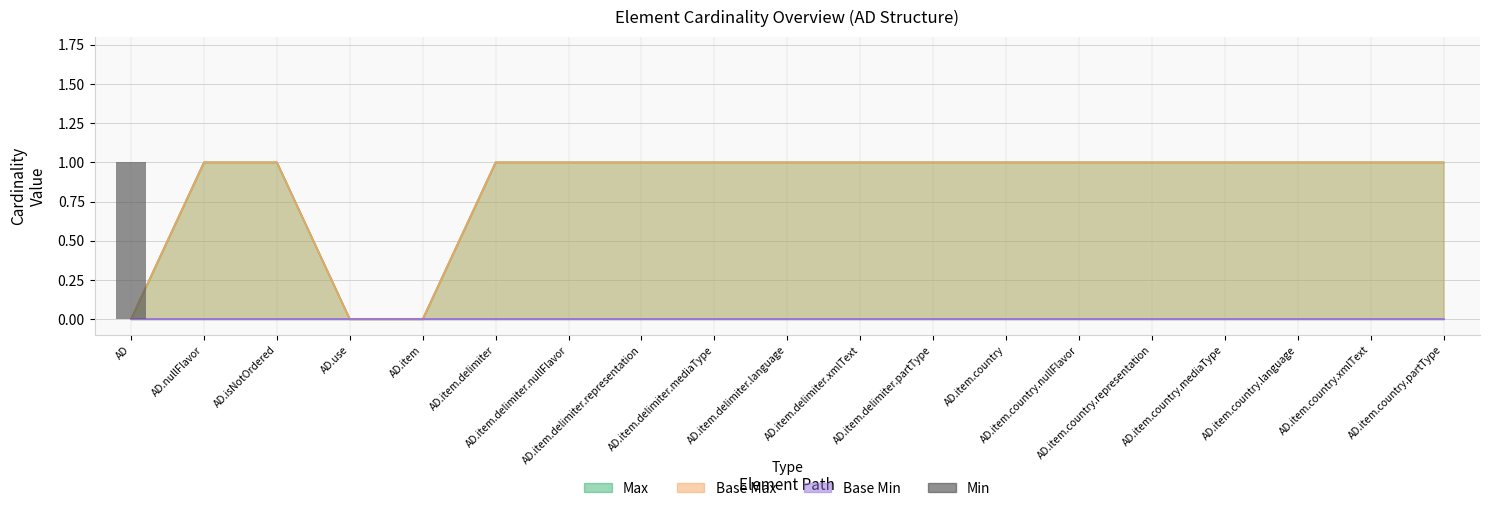

How many values are between 0 and 1?

19